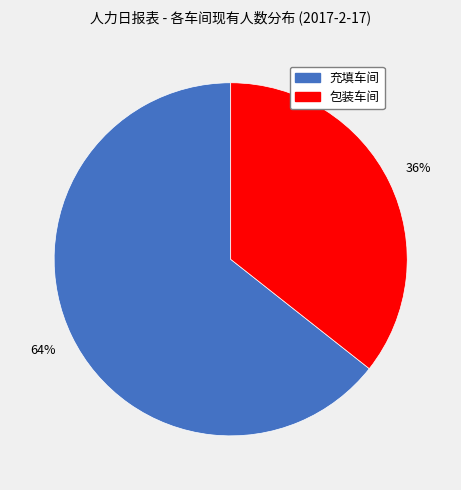

Is there a majority slice in this chart?

Yes